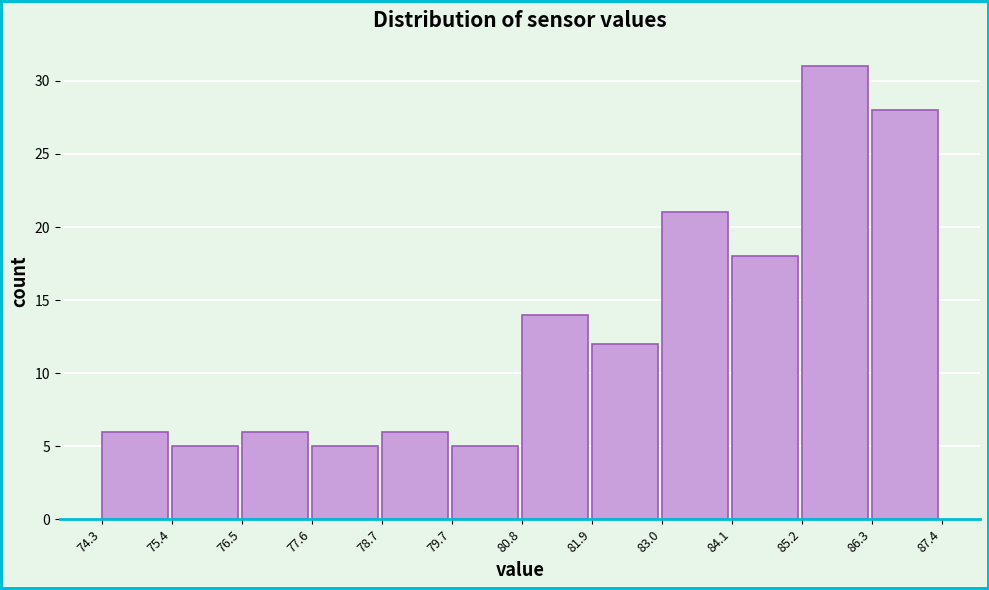

How tall is the bar that spans 78.7 to 79.7 on the x-axis? The values are not printed on the chart, so give them approximately, as read against the axis.

6